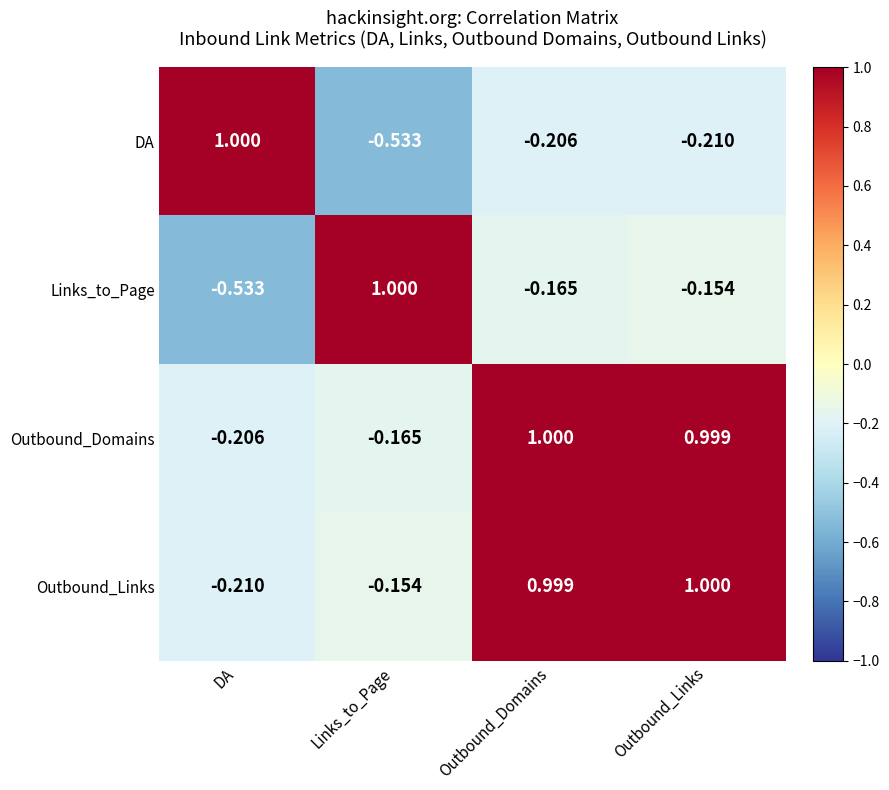

Count the number of categories in the chart.

4